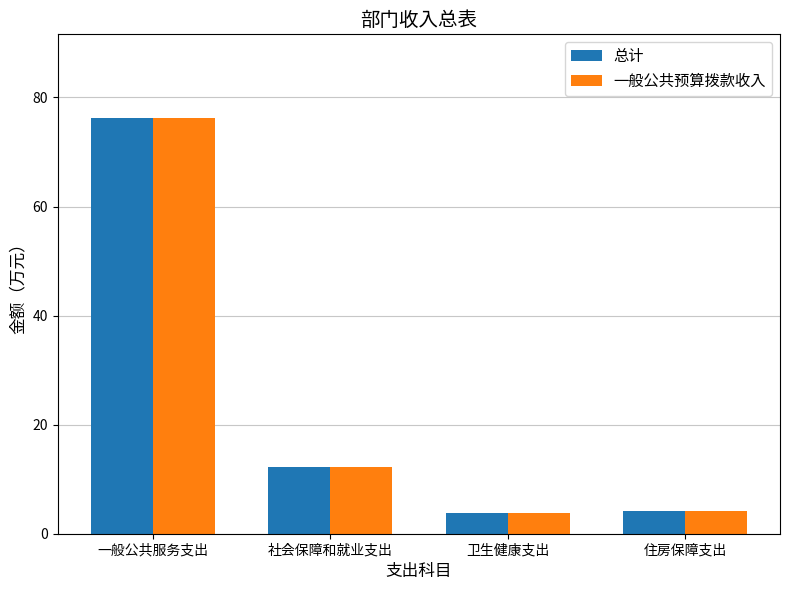

Are the bars horizontal?

No